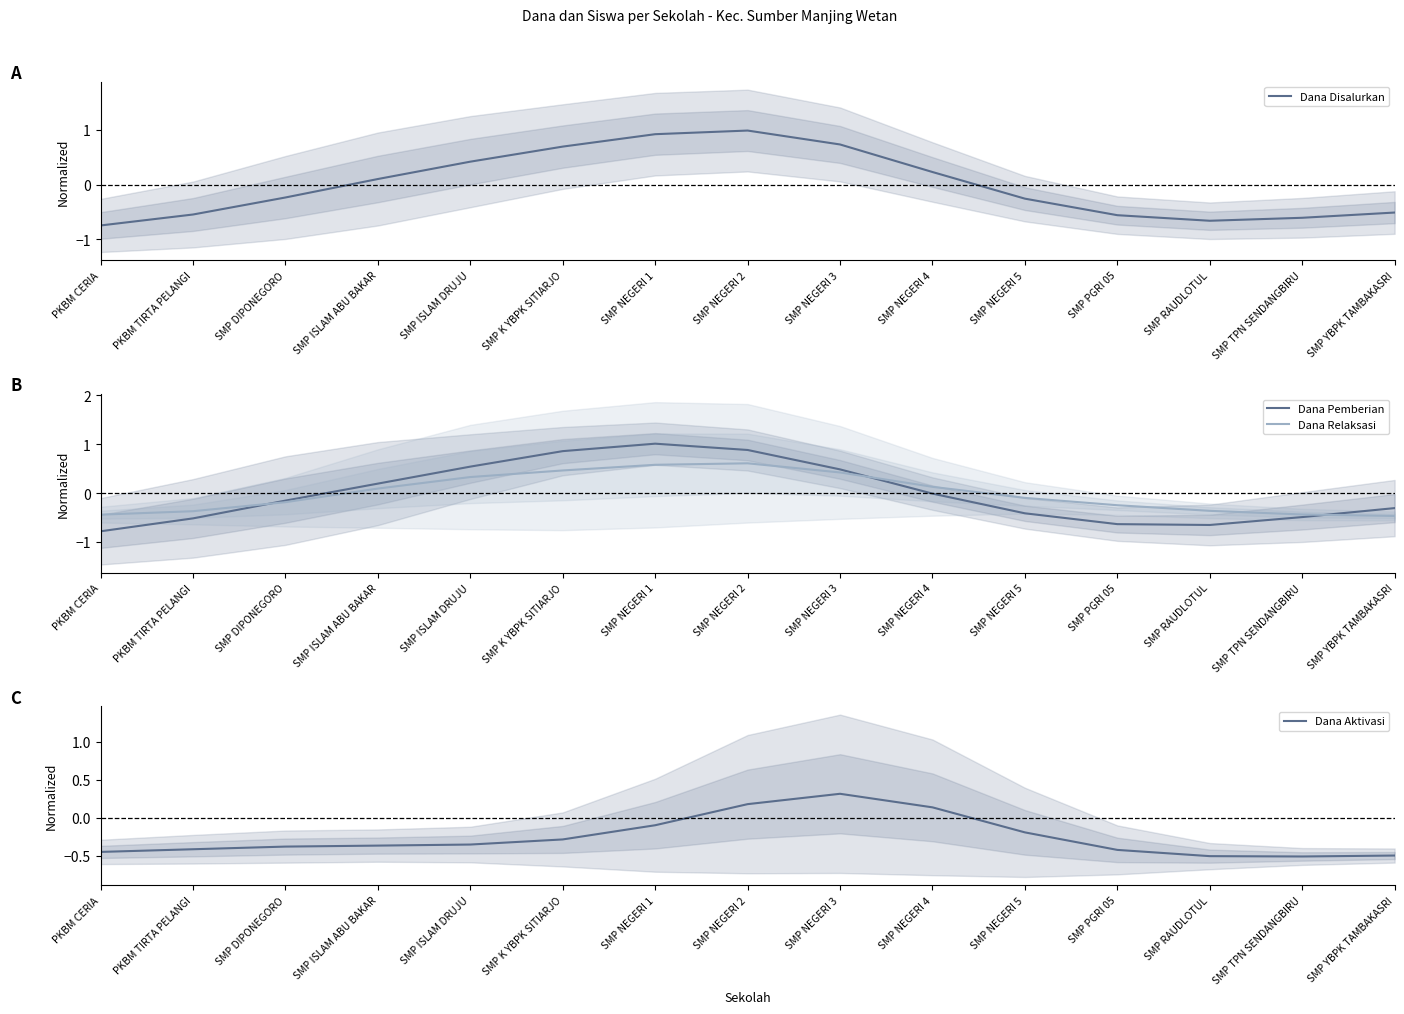

What is the label of the 4th point from the left?

SMP ISLAM ABU BAKAR